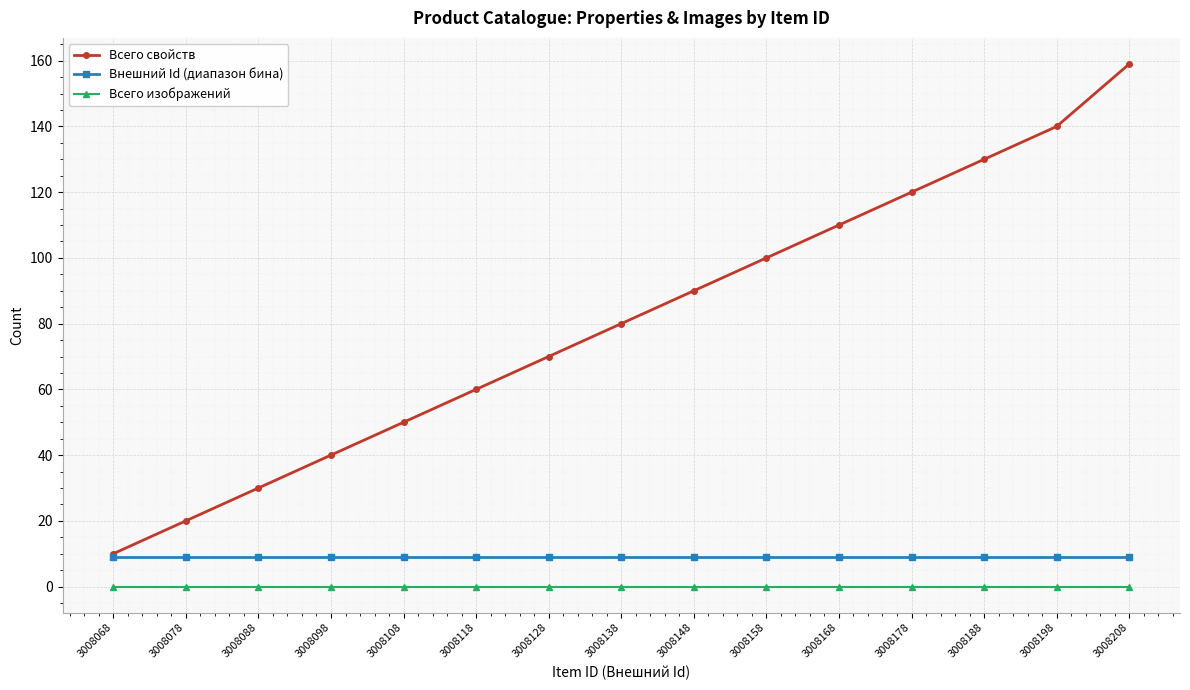

Rank the categories by Всего свойств value from highest to lowest.

3008208, 3008198, 3008188, 3008178, 3008168, 3008158, 3008148, 3008138, 3008128, 3008118, 3008108, 3008098, 3008088, 3008078, 3008068